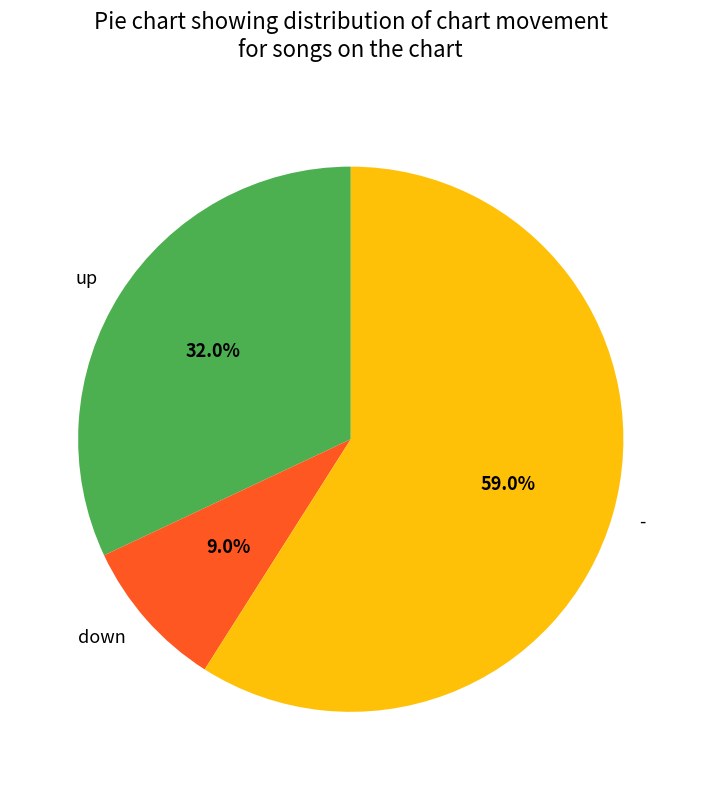

To the nearest percent, what is the average slice percentage?

33%